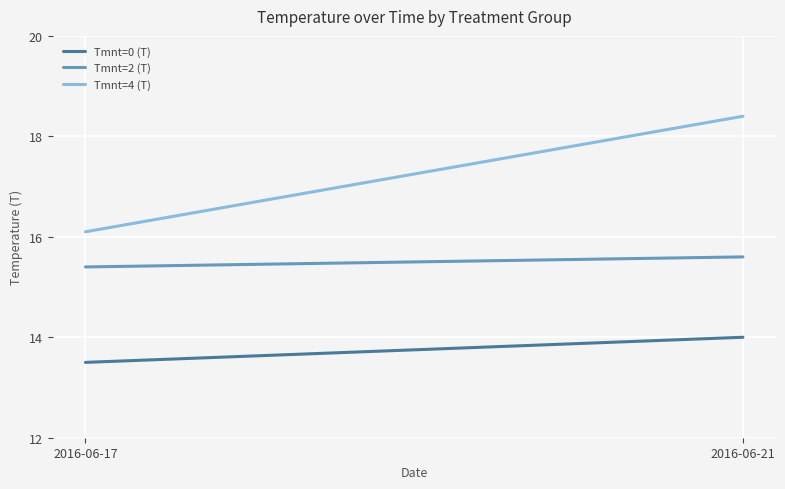

What is the difference between the maximum and minimum values in the Tmnt=0 (T) series?

0.5